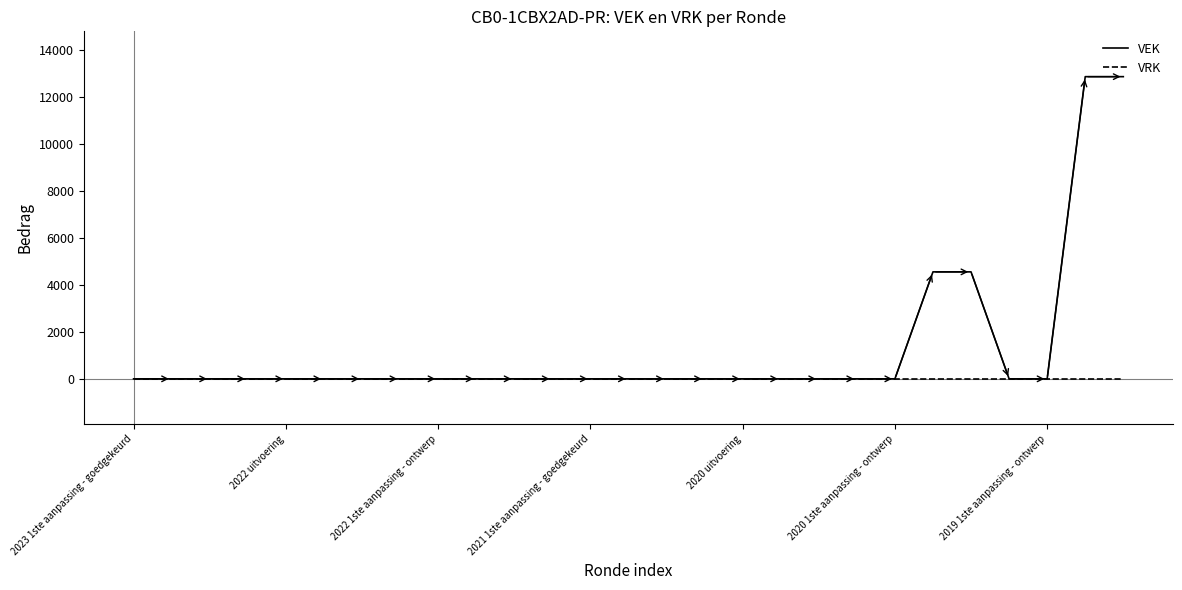

Which series has the largest range (max minus min)?

VEK